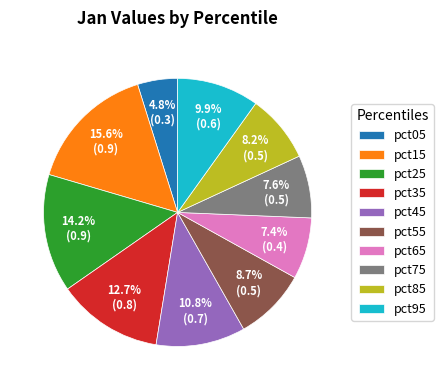

How much of the chart is everything except pct95?

90.1%